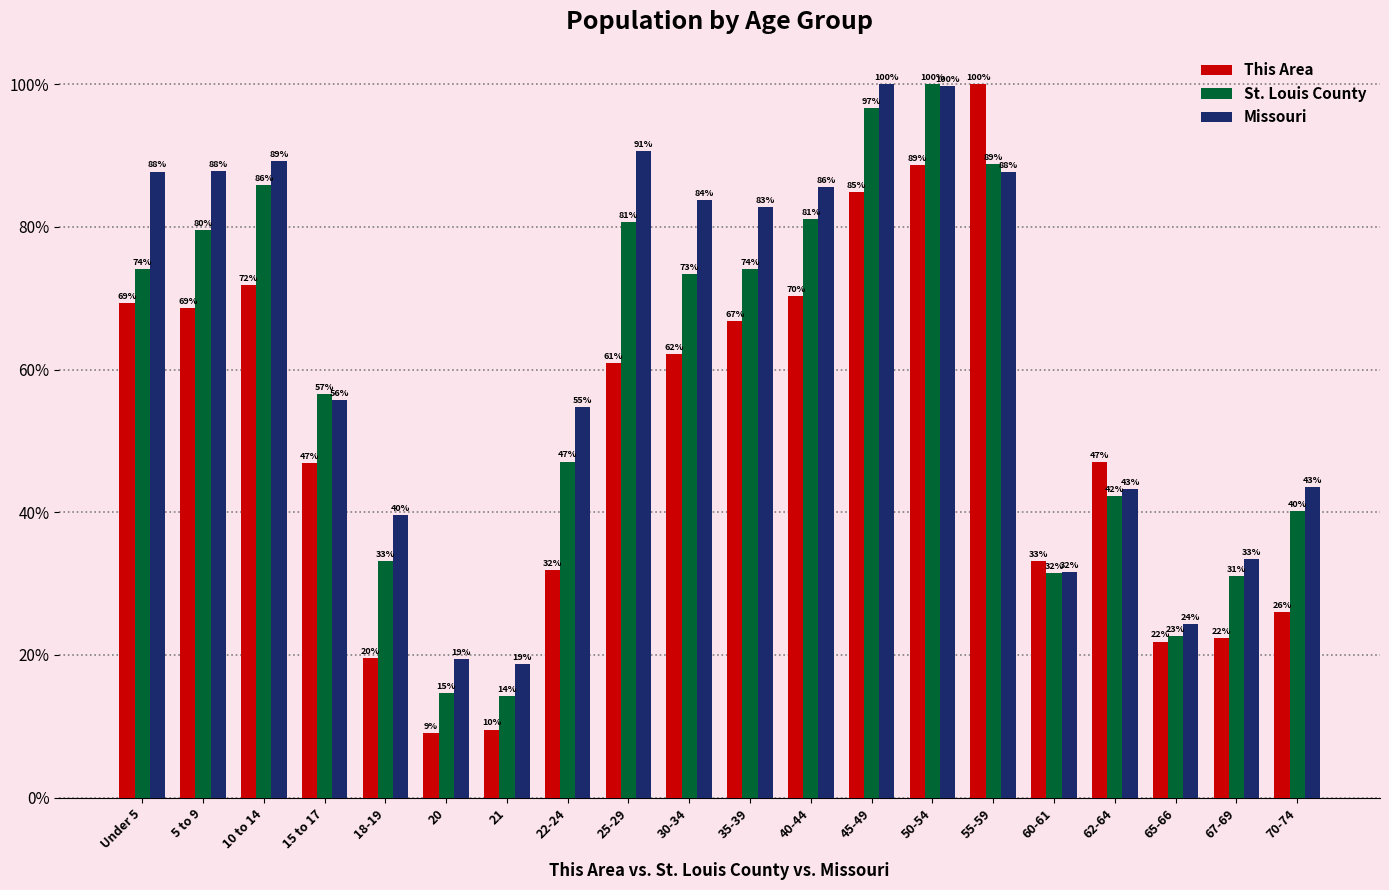

What is the smallest value displayed?

9.1